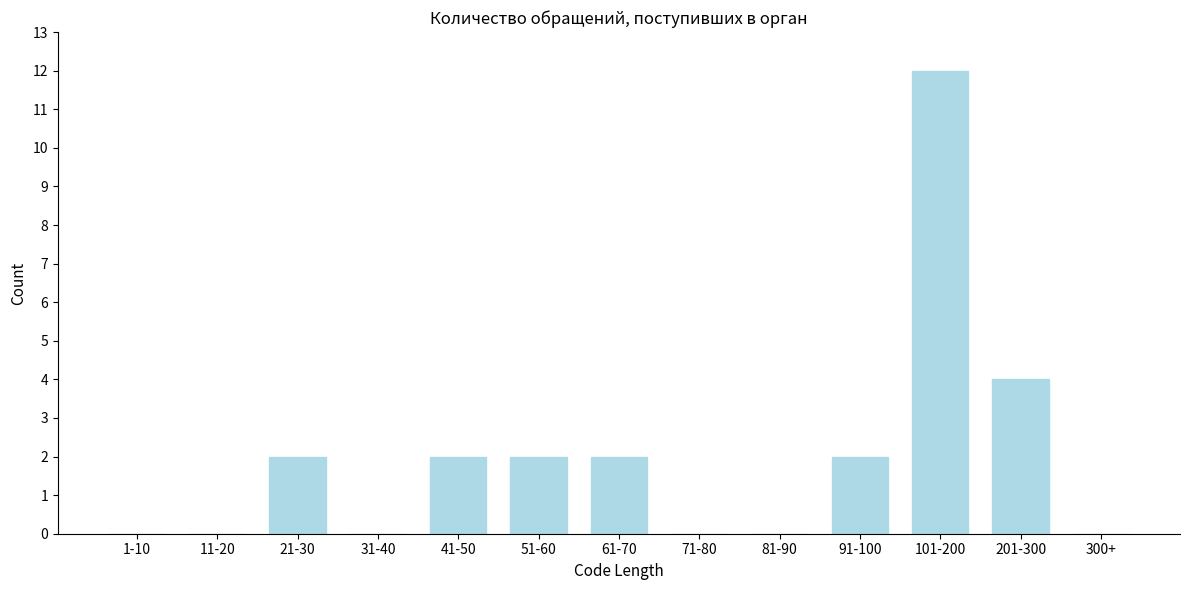

Reading left to right, what are all the values shown in this chart?

1-10=0	11-20=0	21-30=2	31-40=0	41-50=2	51-60=2	61-70=2	71-80=0	81-90=0	91-100=2	101-200=12	201-300=4	300+=0